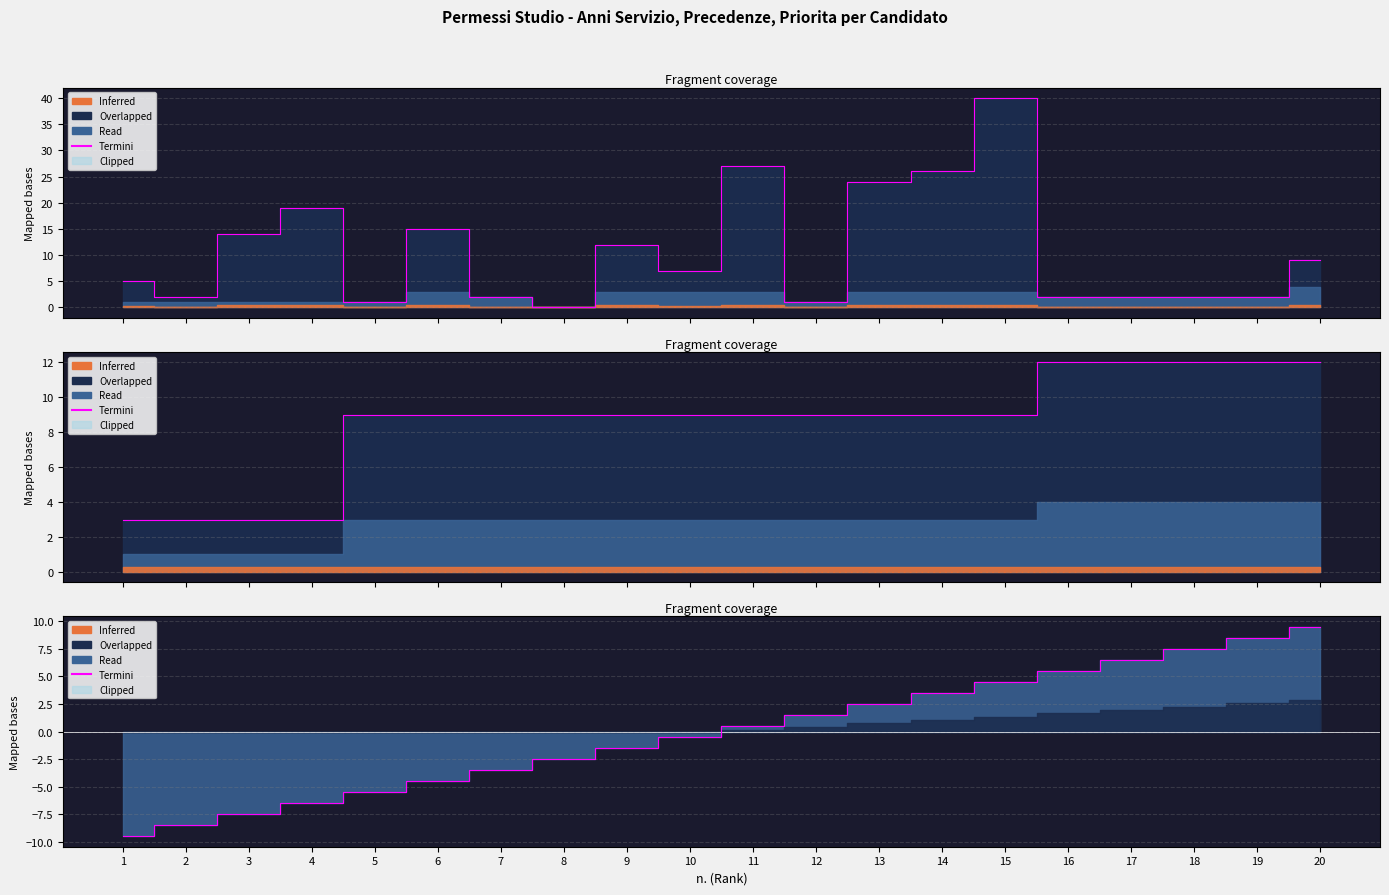

How many categories are shown in the chart?

20